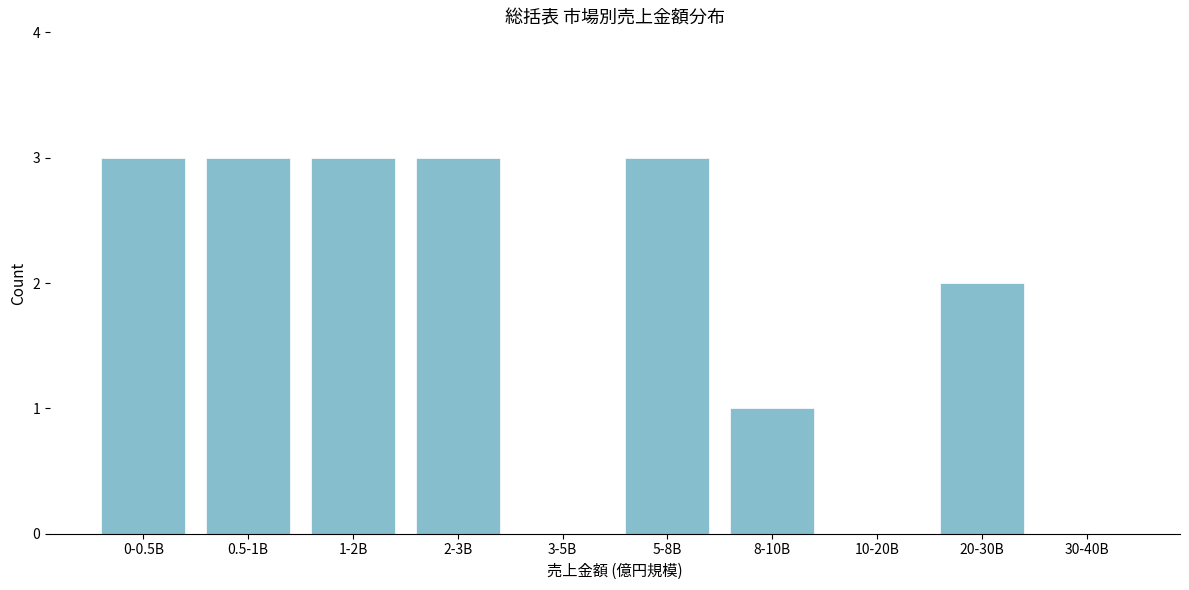

Reading left to right, transcribe all the data shown in this chart.

0-0.5B=3	0.5-1B=3	1-2B=3	2-3B=3	3-5B=0	5-8B=3	8-10B=1	10-20B=0	20-30B=2	30-40B=0